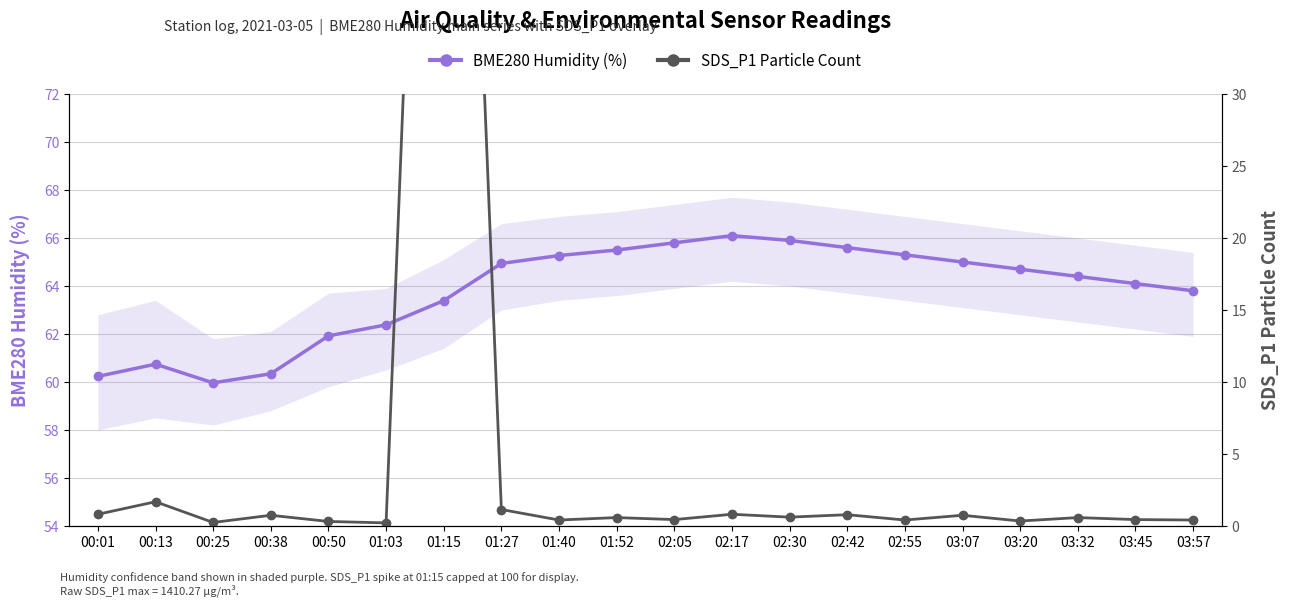

What is the approximate value of SDS_P1 Particle Count at 00:25?

0.2